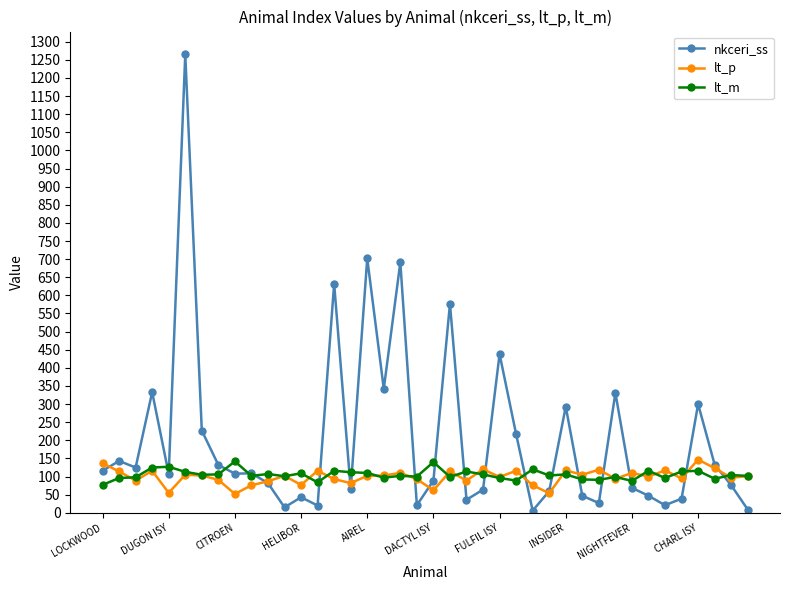

How many categories are shown in the chart?

40